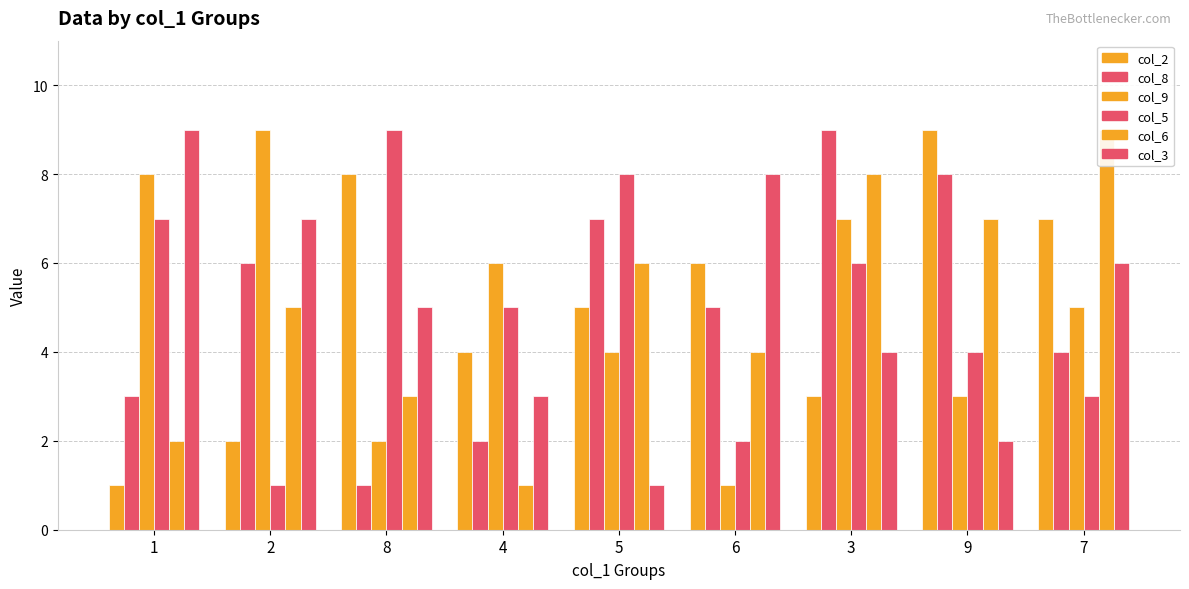

What is the total value across all series at 5?

31